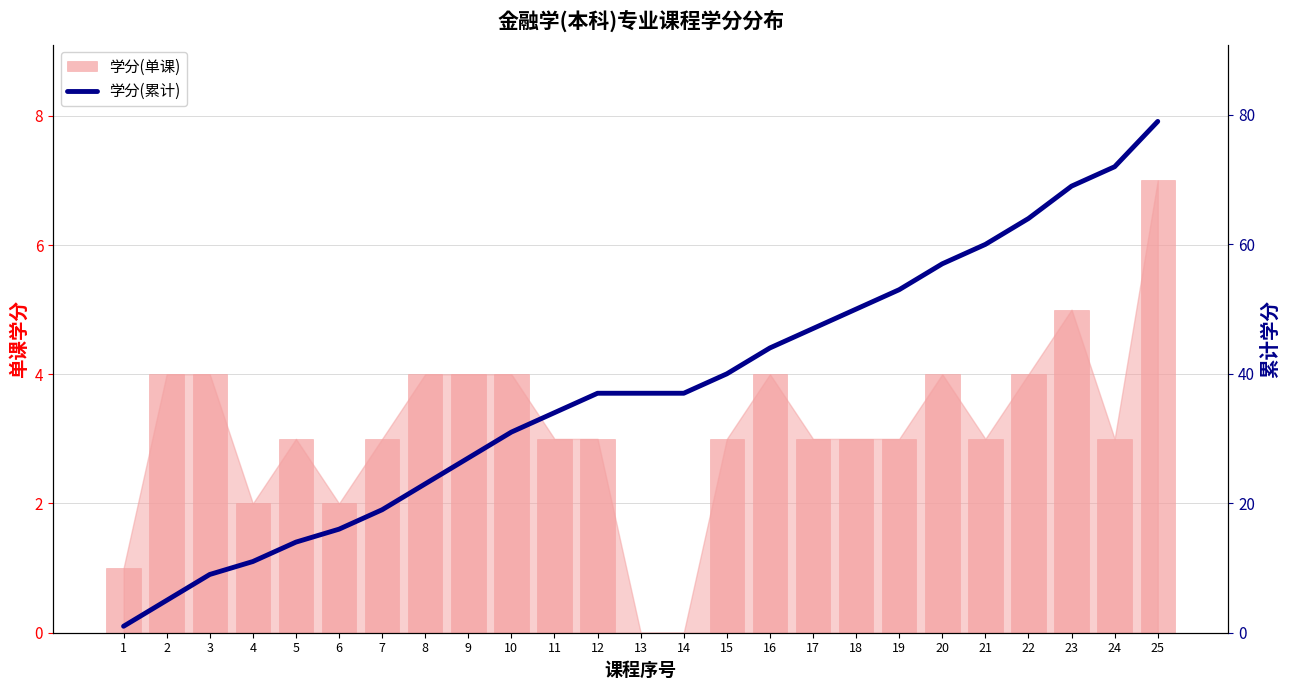

How many positive values does the 学分(单课) series have?

23